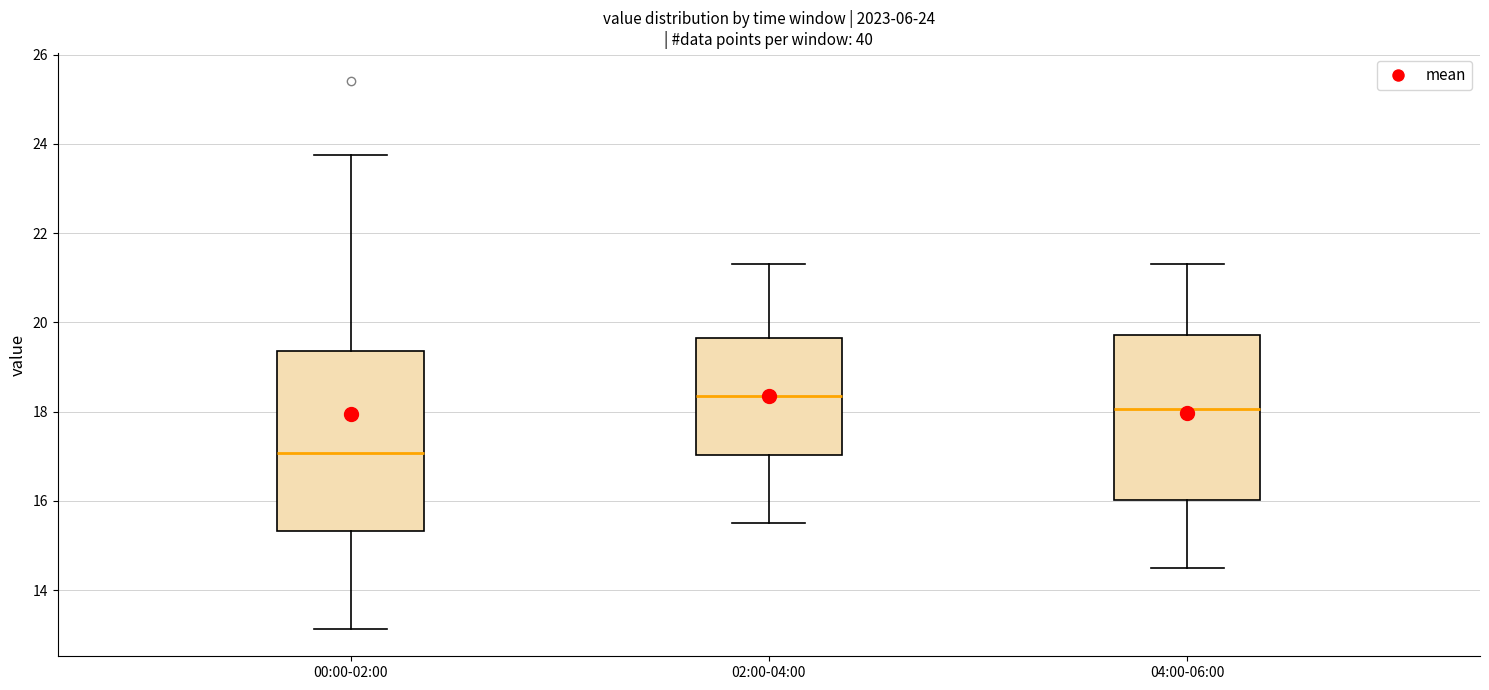

Which box's median line is the highest?

02:00-04:00